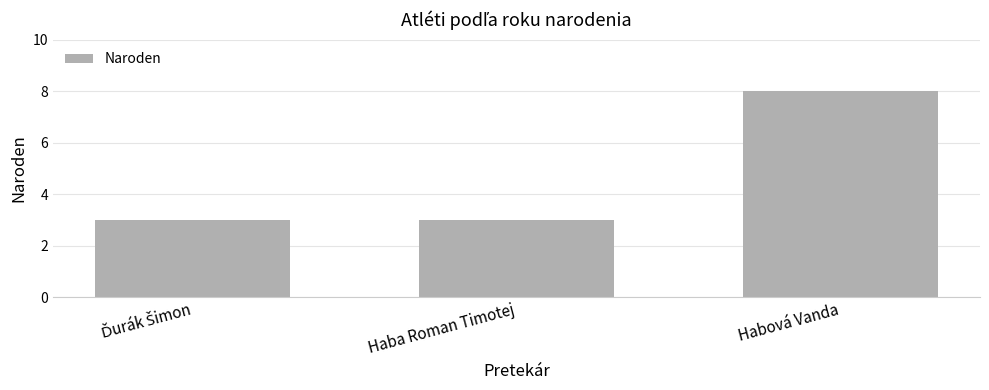

The chart shows a value of 13 at Habová Vanda. True or false?

False